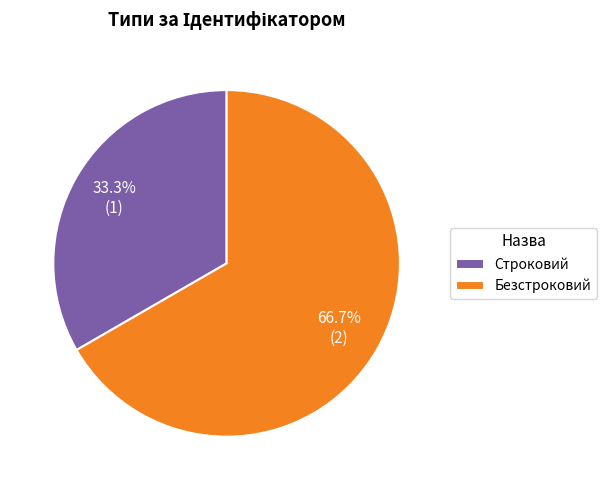

What is the smallest slice in the pie chart?

Строковий